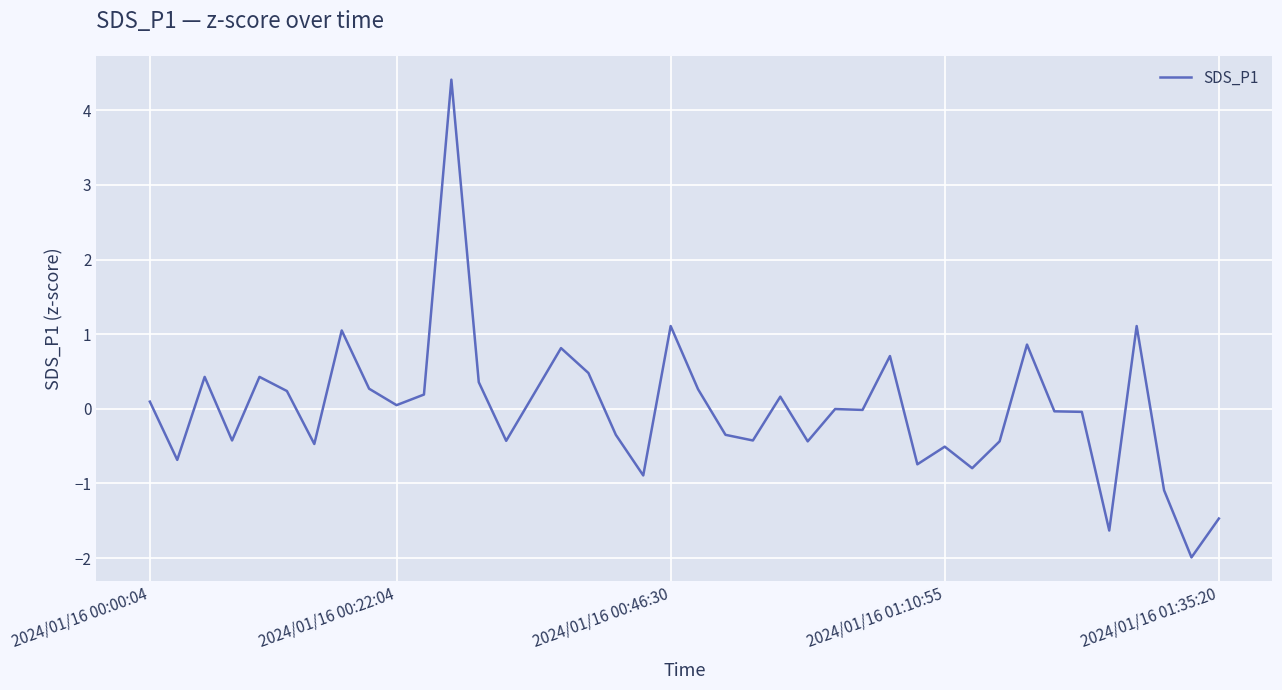

Count the number of categories in the chart.

40